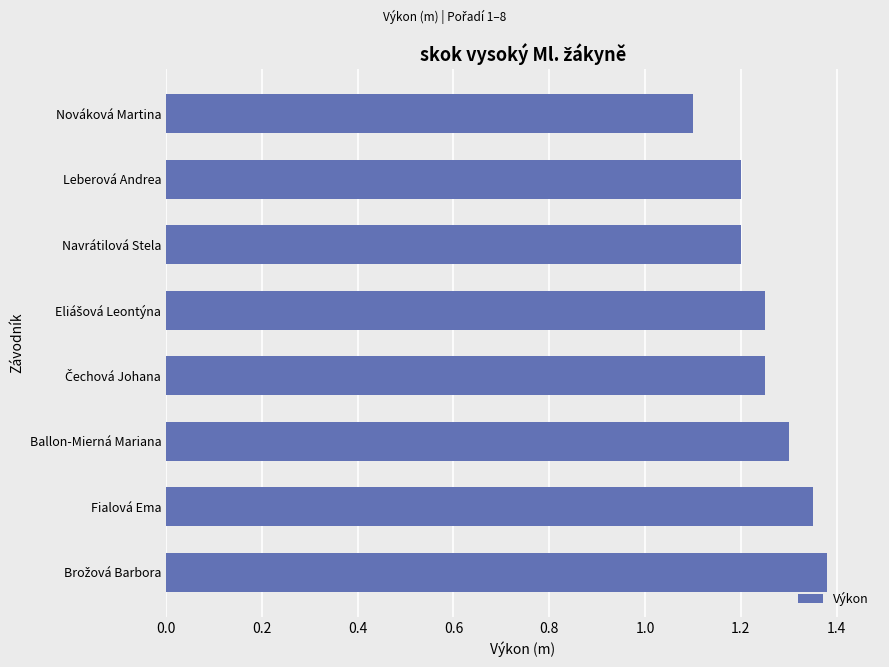

Count the number of categories in the chart.

8